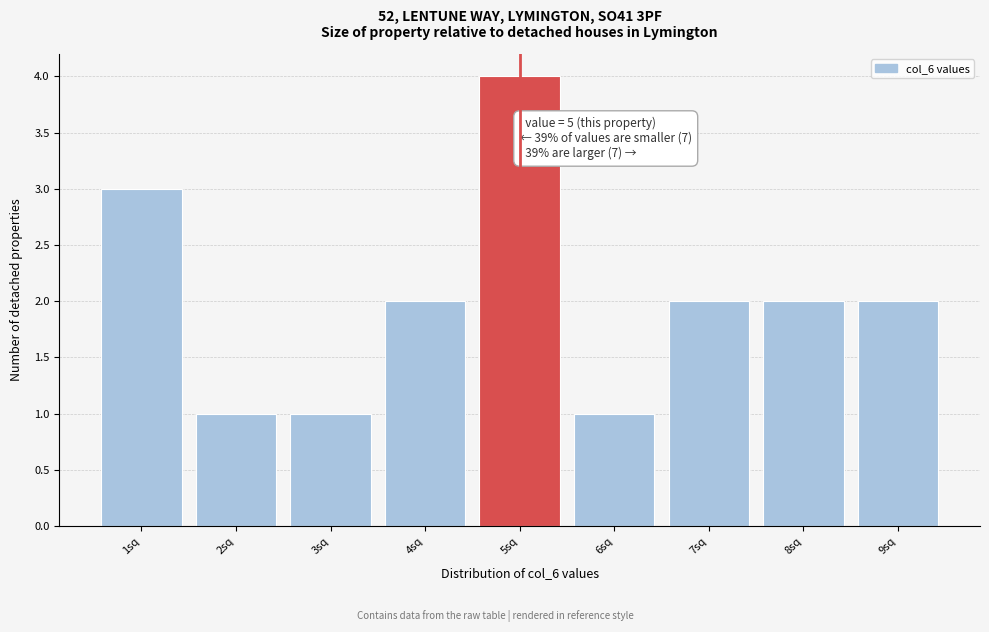

Which range on the x-axis has the tallest bar?

4.5 to 5.5